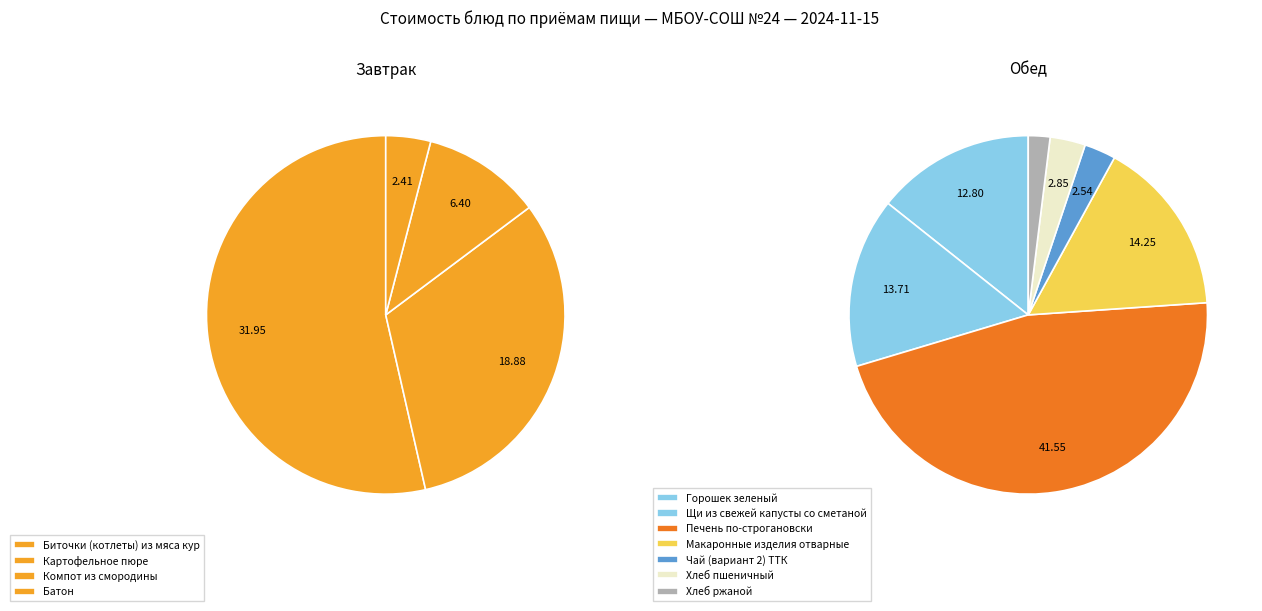

Approximately how many times larger is the value at Хлеб пшеничный compared to Печень по-строгановски?

0.1